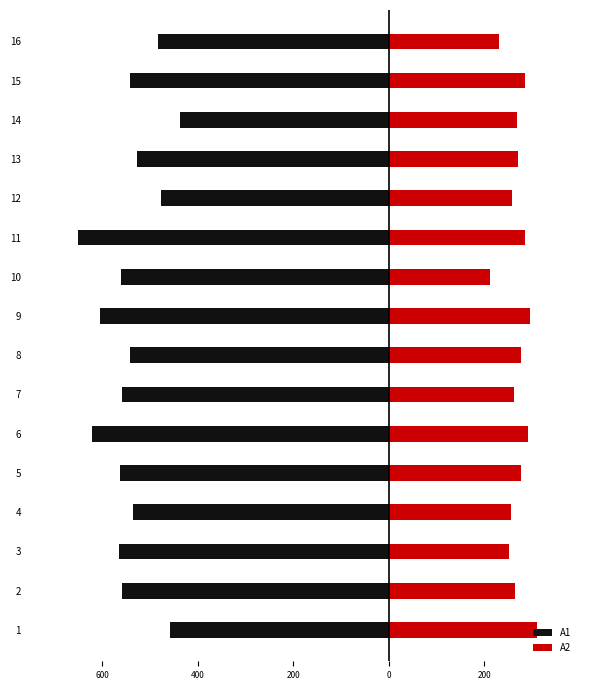

Between 11 and 13, which series saw the biggest shift?

A1